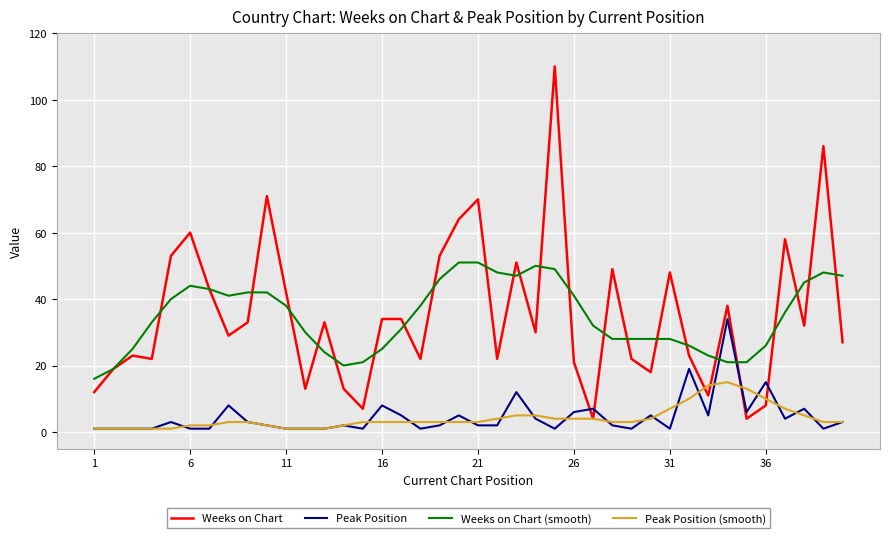

What is the maximum value for Peak Position (smooth)?

15